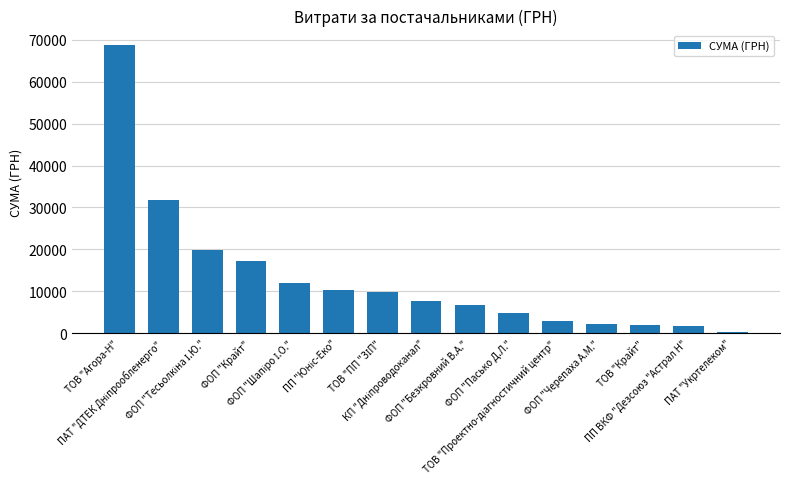

Is it true that the value at ТОВ "Агора-Н" is 30886.0?

False